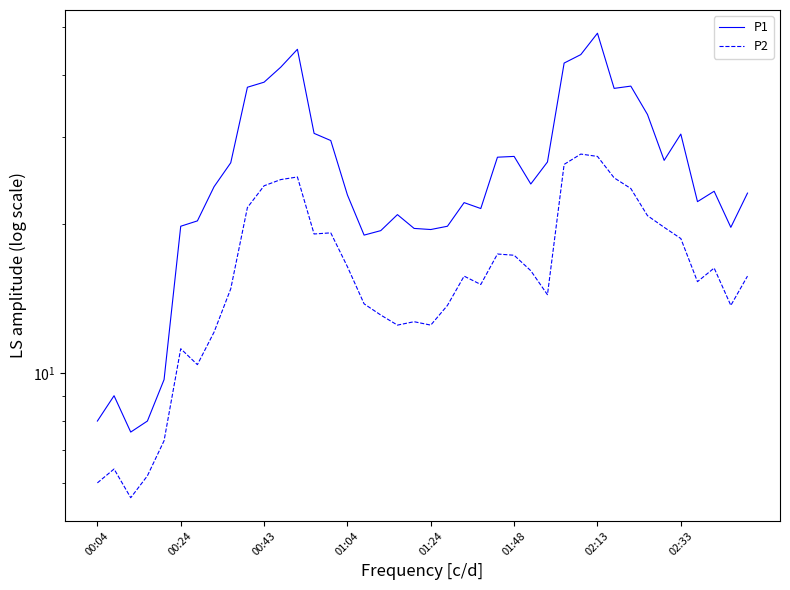

What is the value of the P2 point at the 31st from the left?

27.4